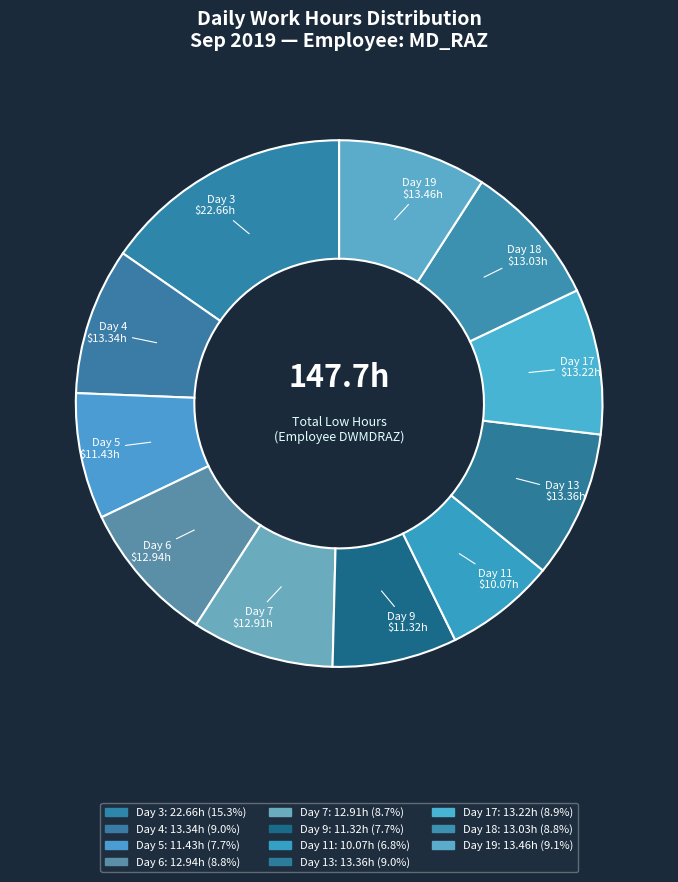

How many slices are in this pie chart?

11